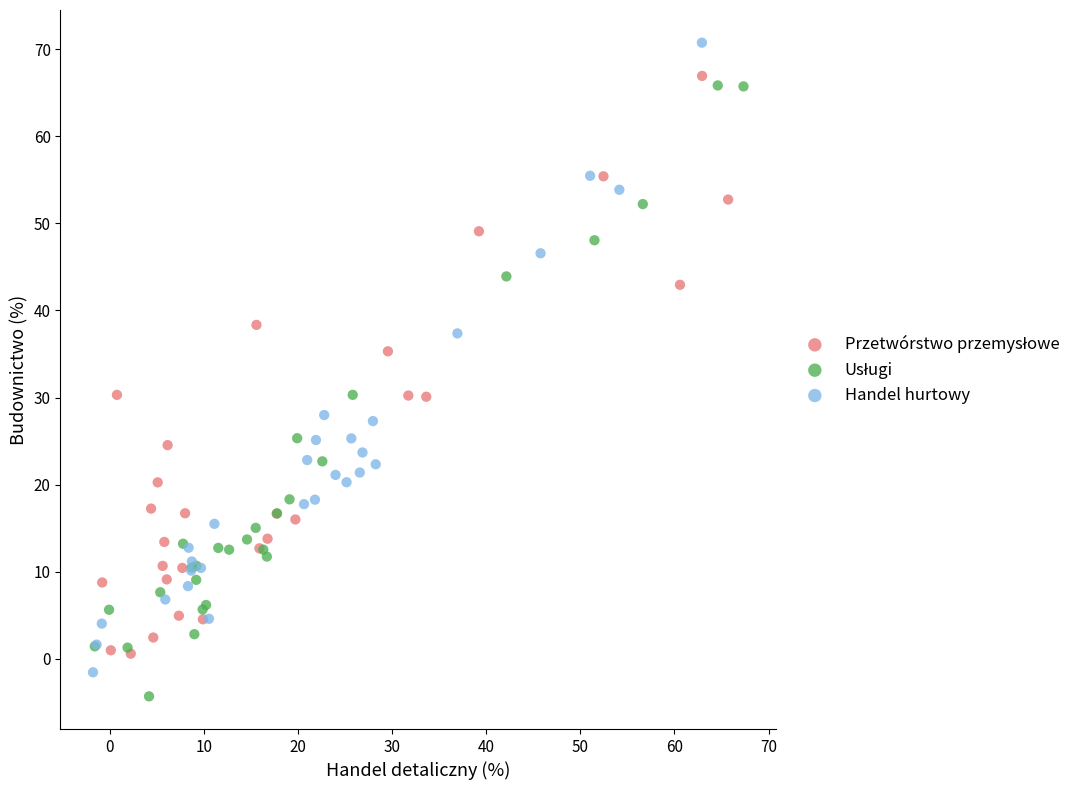

Which series reaches the maximum Y coordinate?

Handel hurtowy